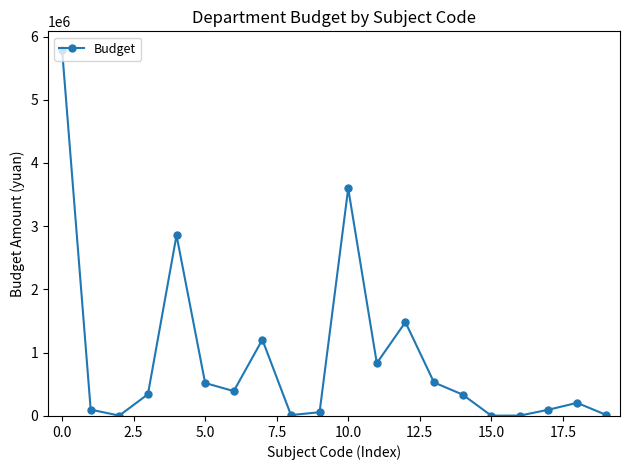

What is the maximum value shown in the chart?

5792539.5